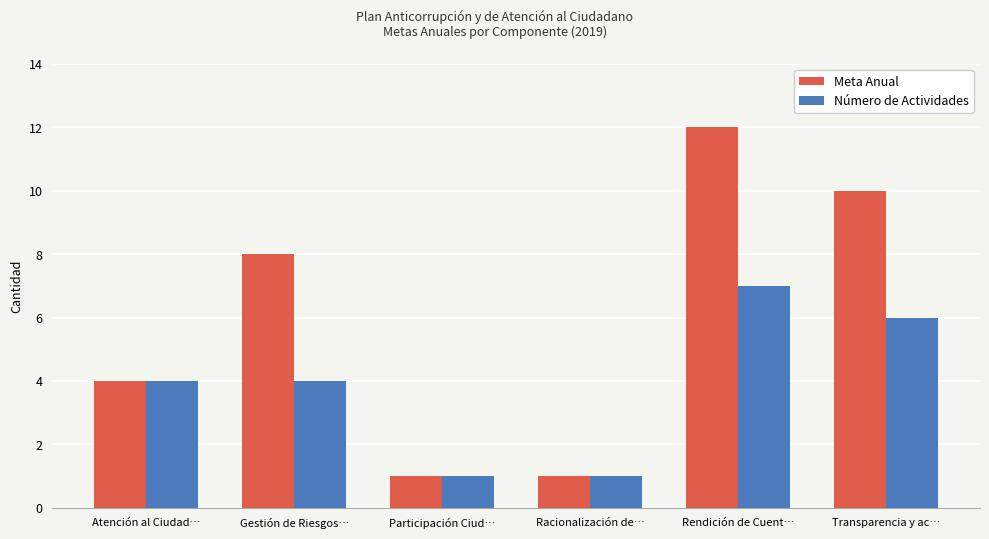

At Gestión de Riesgos…, list the series in order from largest to smallest.

Meta Anual, Número de Actividades